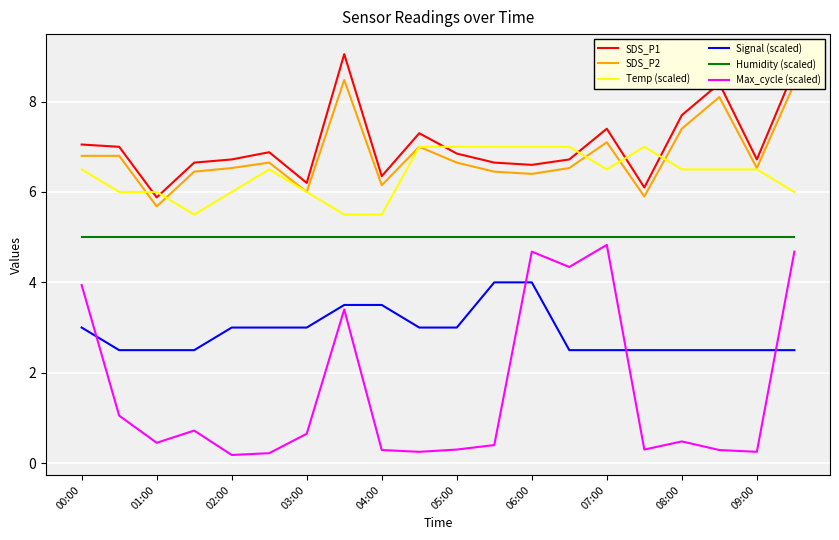

What is the highest value of the Temp (scaled) series?

7.0